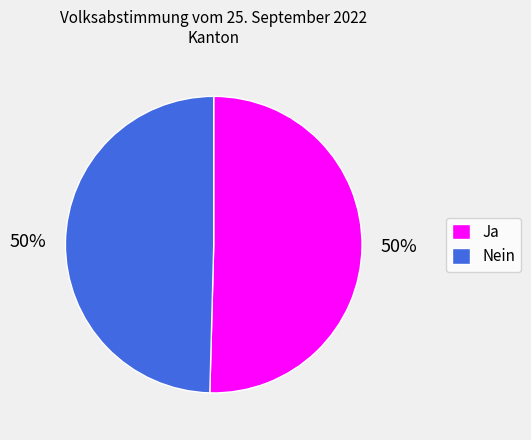

Count the number of slices in the pie.

2